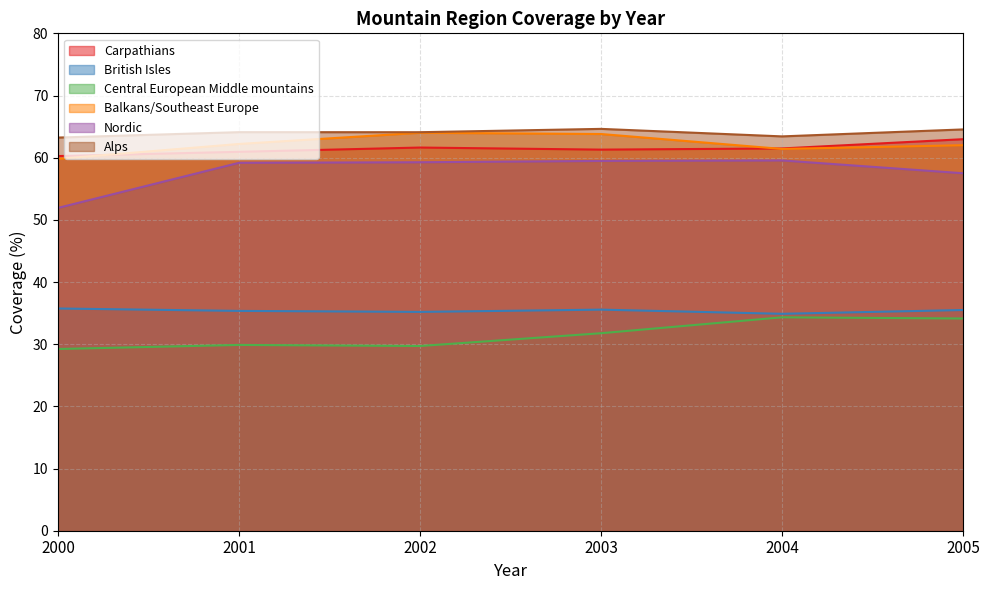

True or false: Balkans/Southeast Europe and Nordic cross at least once.

False